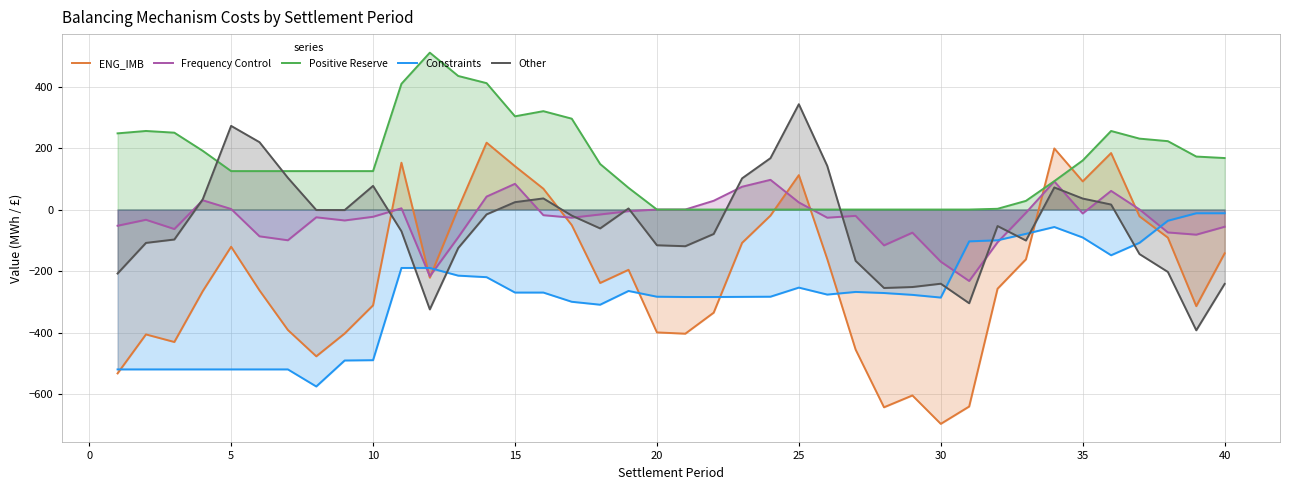

What is the difference between the highest and lowest values at 20?

399.7